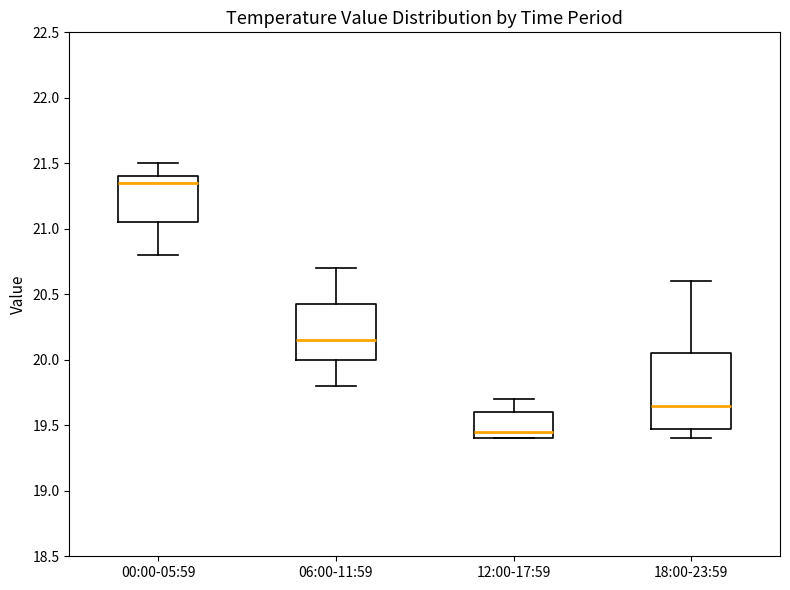

Reading left to right, read every box against the y-axis: the position of its median line, the range the box covers, and the ends of its whiskers. The values are not printed on the chart, so give them approximately, as read against the axis.

00:00-05:59: median 21.35, box 21.05 to 21.40, whiskers 20.80 to 21.50
06:00-11:59: median 20.15, box 20.00 to 20.45, whiskers 19.80 to 20.70
12:00-17:59: median 19.45, box 19.40 to 19.60, whiskers 19.40 to 19.70
18:00-23:59: median 19.65, box 19.50 to 20.05, whiskers 19.40 to 20.60